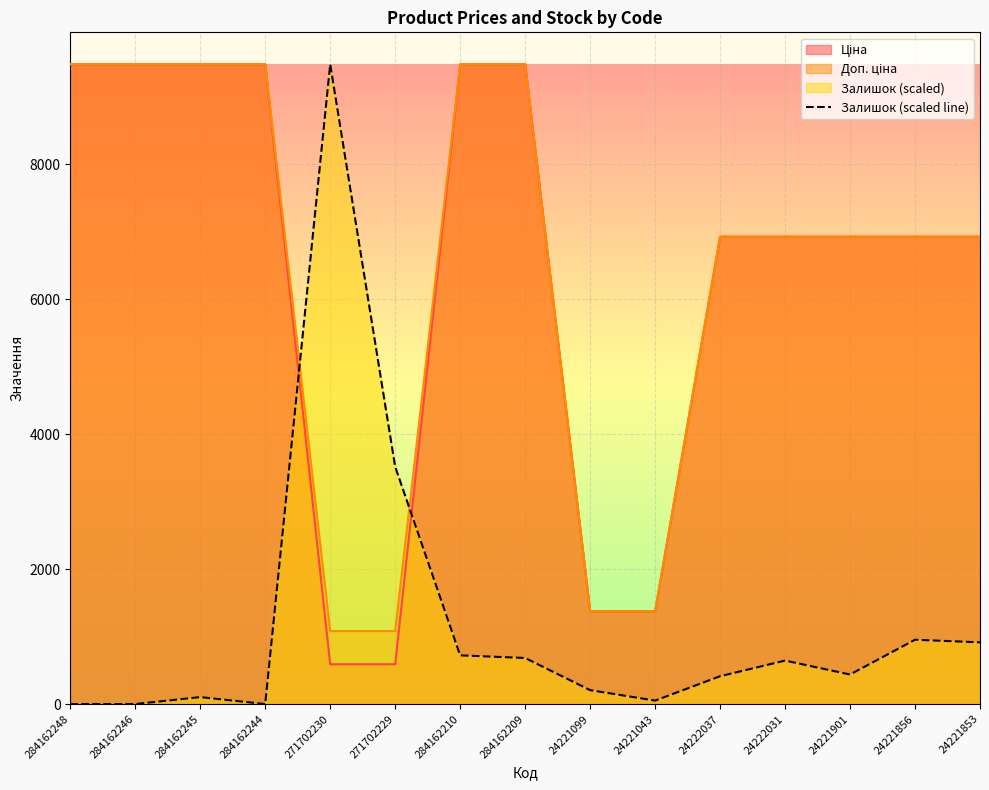

True or false: the data shows 237.3 at 24222037.

False